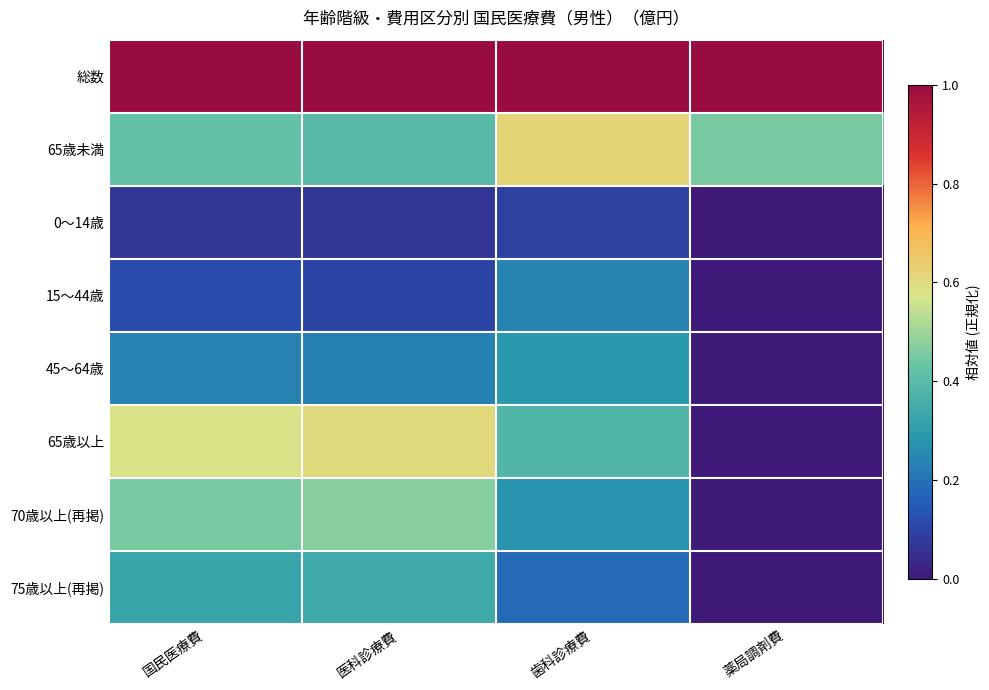

Which has a higher value, 医科診療費 or 薬局調剤費?

医科診療費